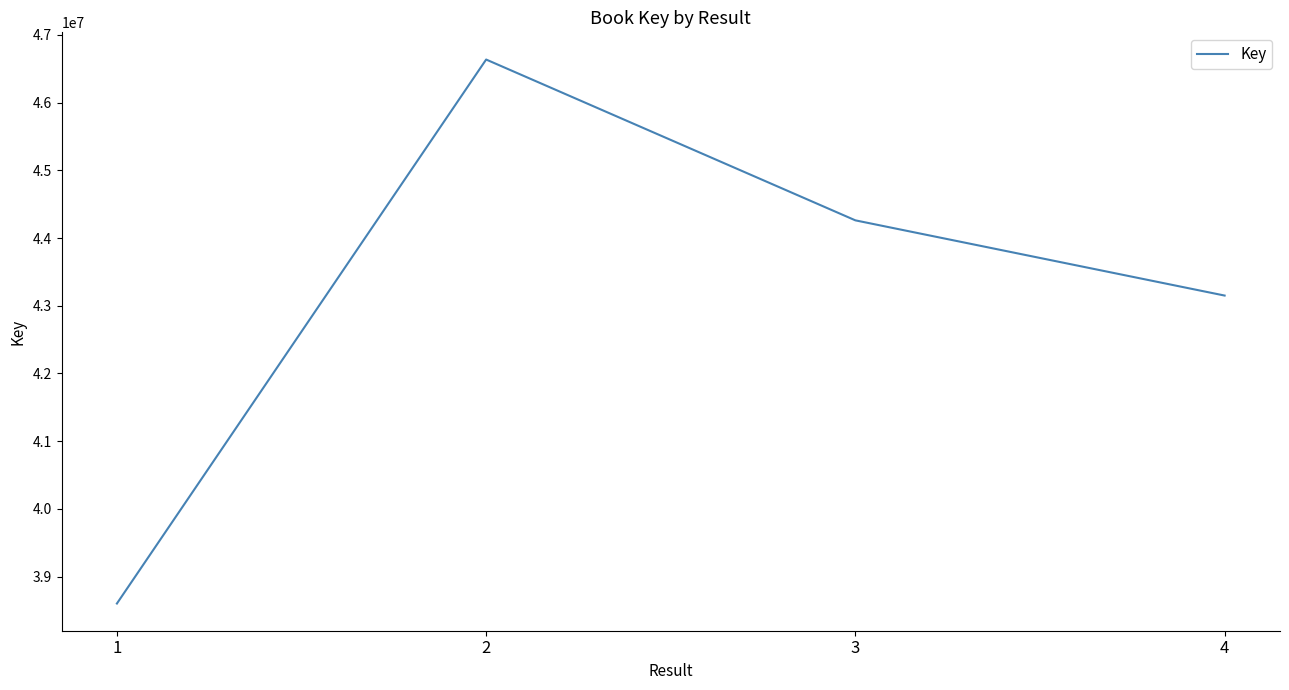

The chart shows a value of 44260791 at 3. True or false?

True